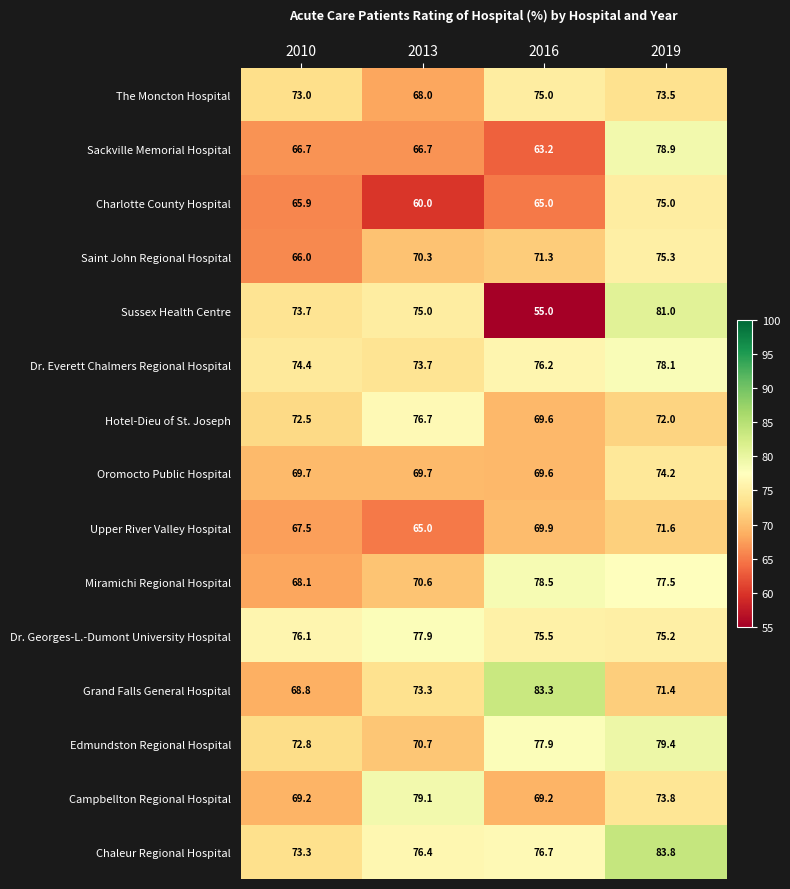

What is the sum of all Dr. Georges-L.-Dumont University Hospital values?

304.7